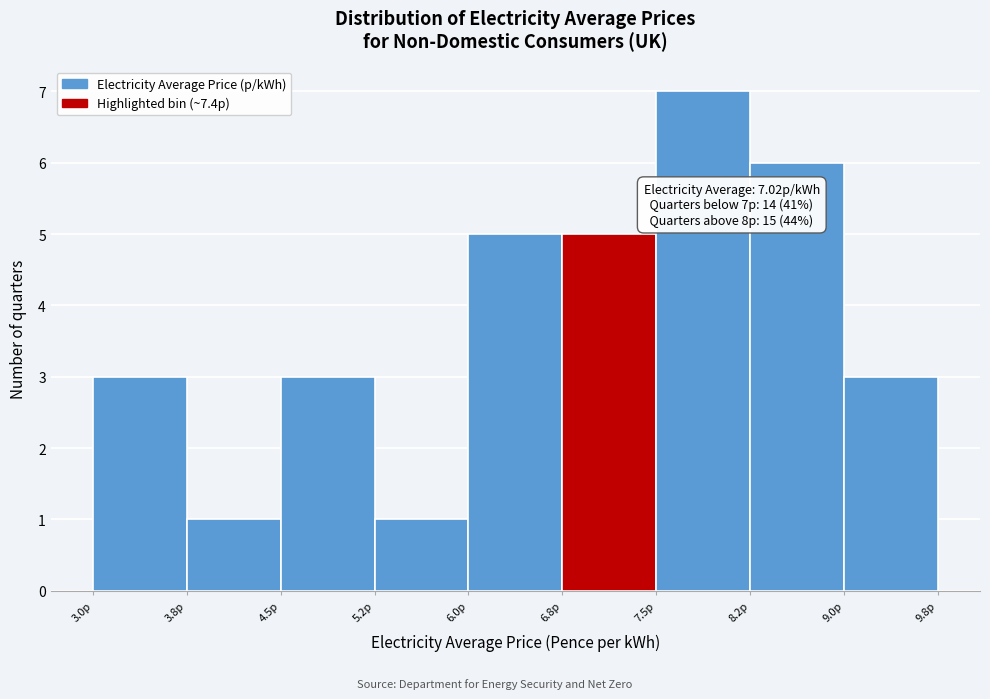

Which range on the x-axis has the tallest bar?

7.50 to 8.25